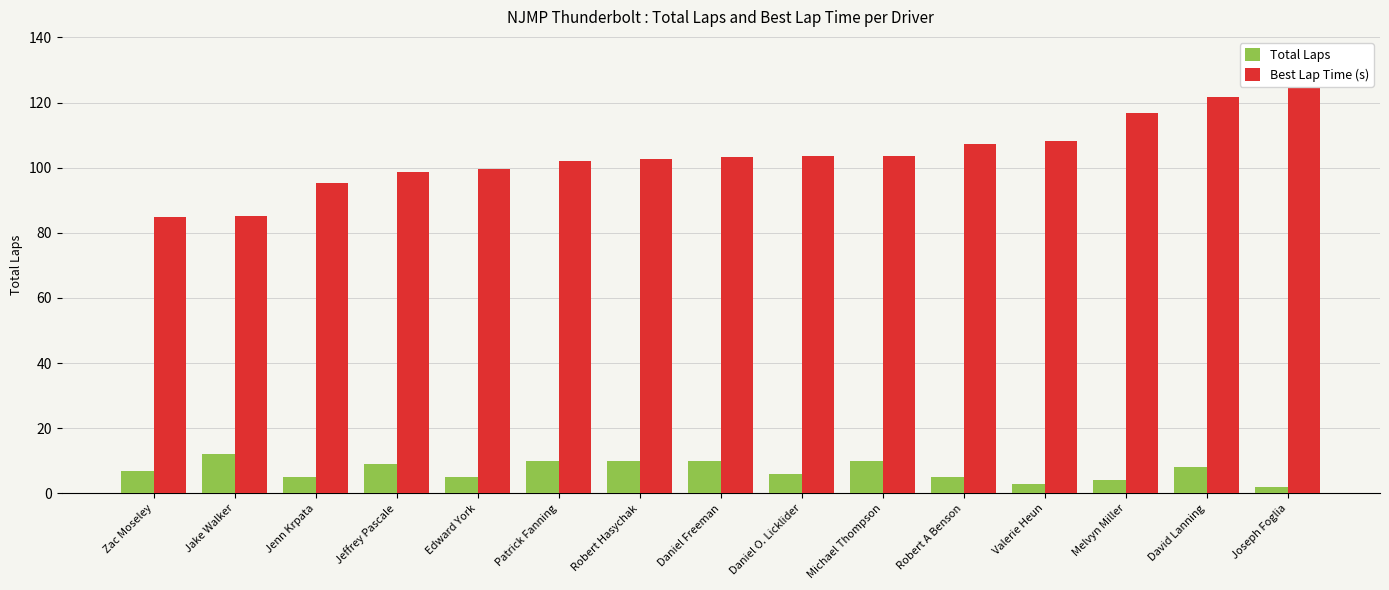

How many bars are there in total?

30